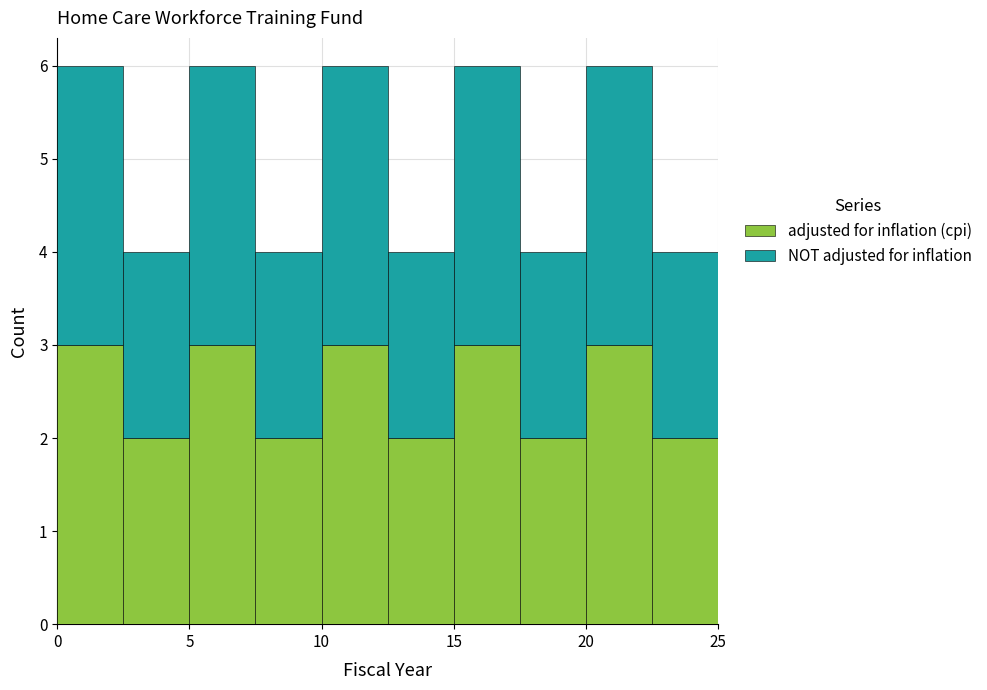

Reading left to right, transcribe this chart: for each stacked bar, give the range it covers on the x-axis and its total height. The values are not printed on the chart, so give them approximately, as read against the axis.

0.0 to 2.5: 6
2.5 to 5.0: 4
5.0 to 7.5: 6
7.5 to 10.0: 4
10.0 to 12.5: 6
12.5 to 15.0: 4
15.0 to 17.5: 6
17.5 to 20.0: 4
20.0 to 22.5: 6
22.5 to 25.0: 4